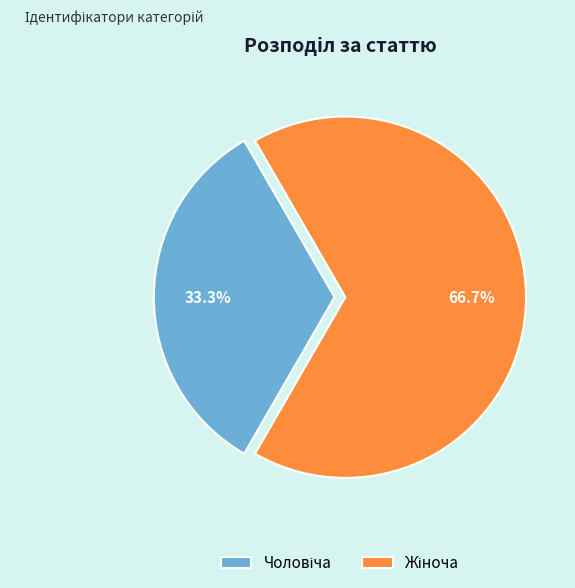

How many segments does this pie chart have?

2